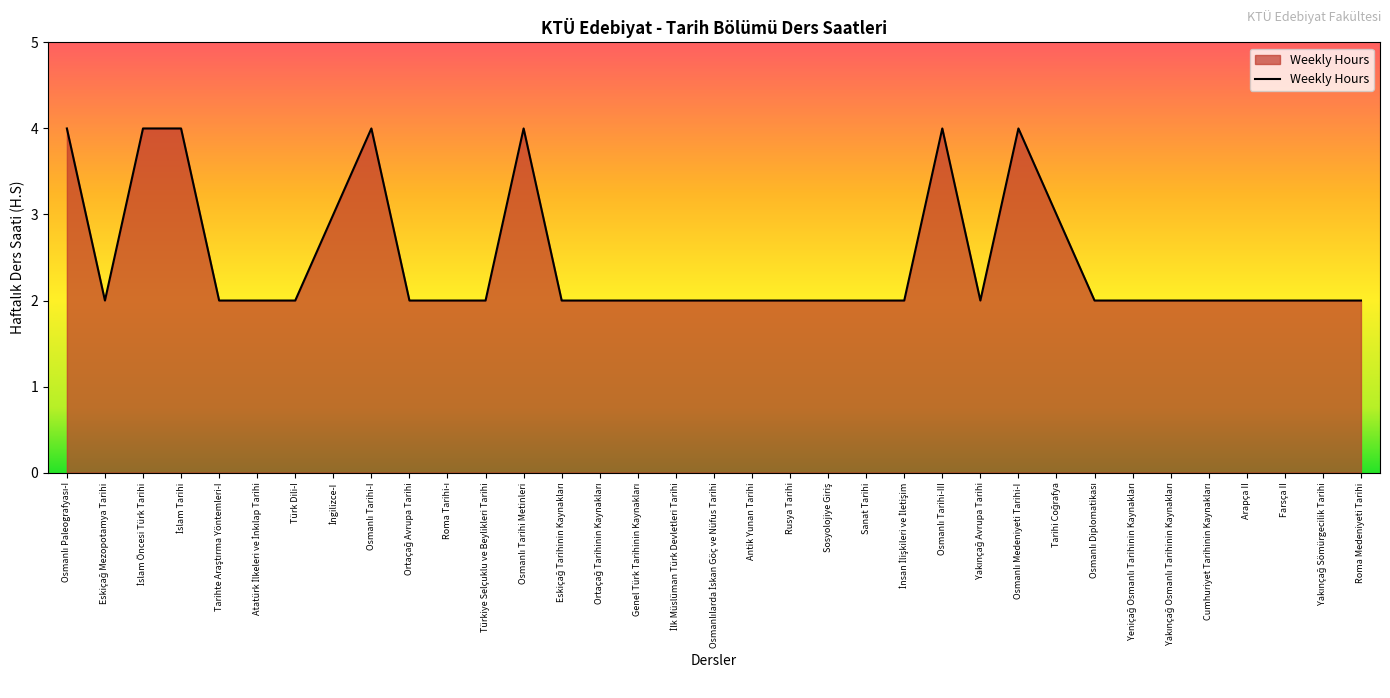

How many values are between 2 and 3?

28